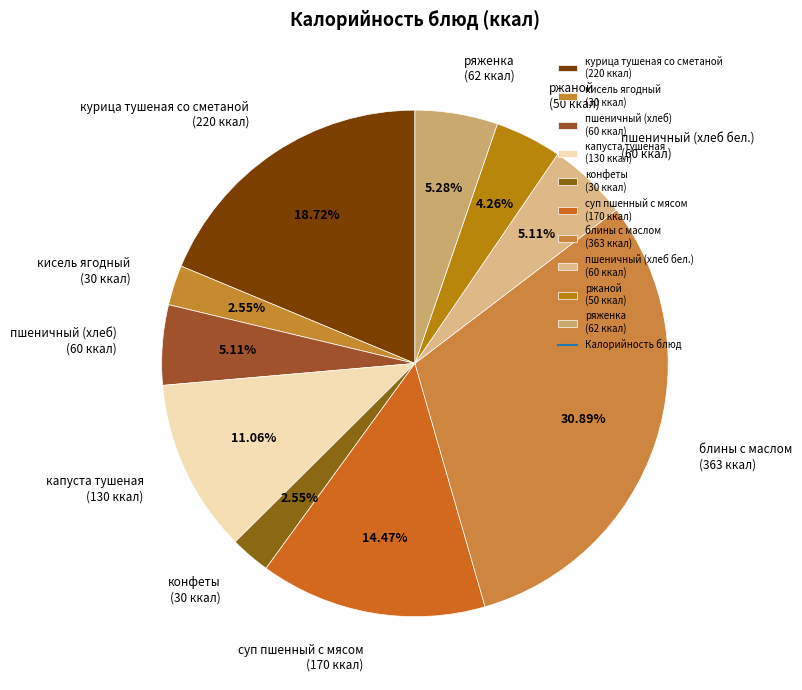

What percentage is the суп пшенный с мясом slice, to the nearest percent?

14%